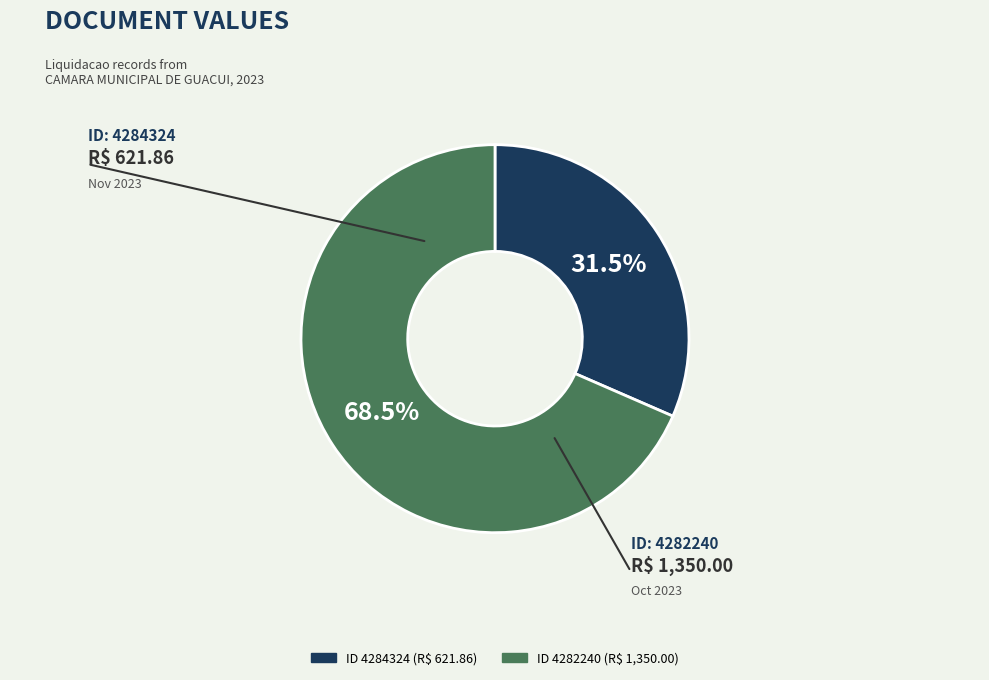

Is there any slice that represents more than half of the pie?

Yes